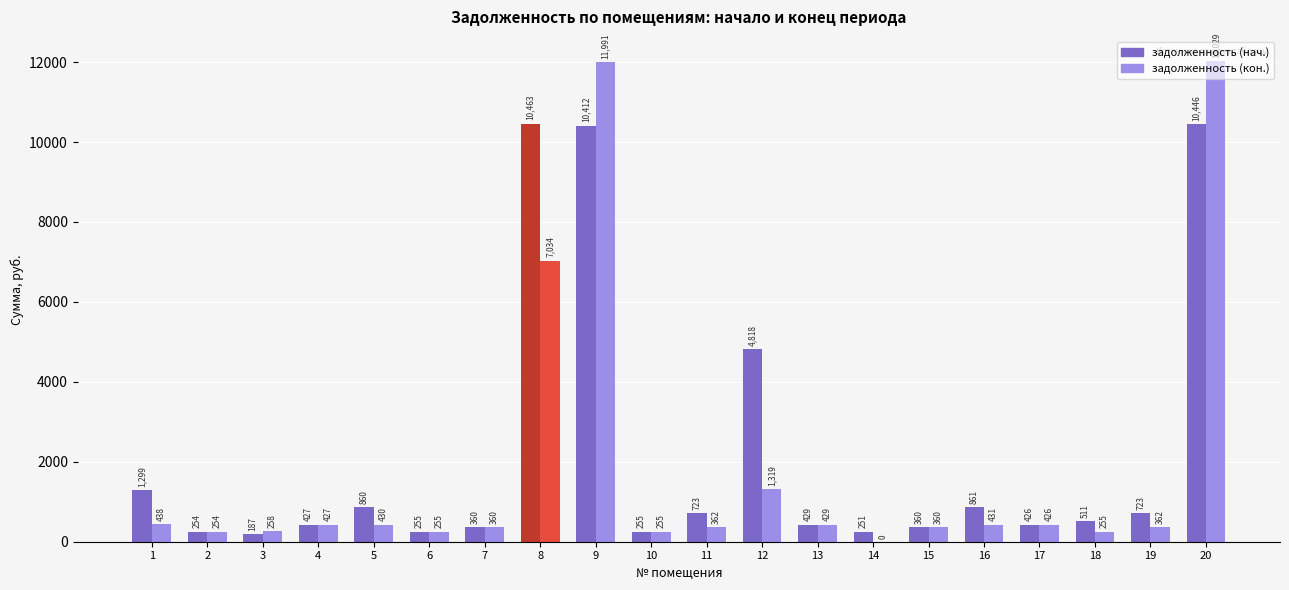

Which series has the largest total across all categories?

задолженность (нач.)